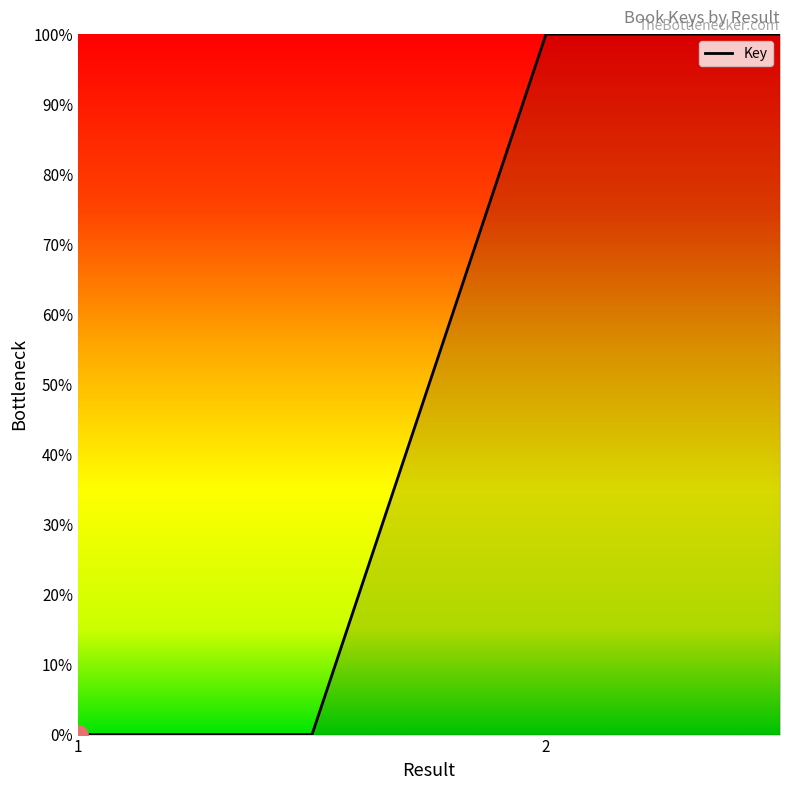

Does the chart display data point markers on the line(s)?

No